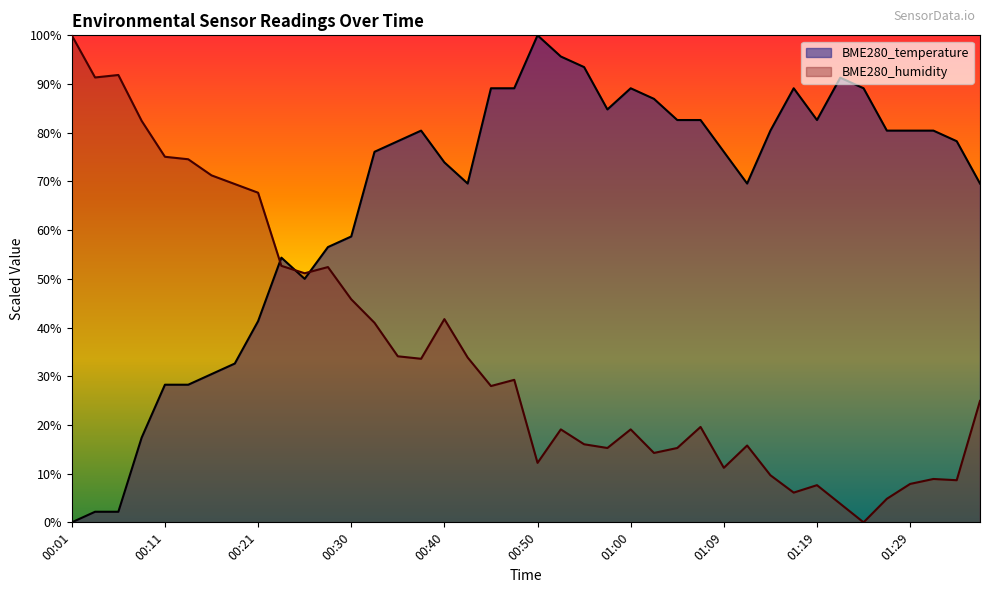

Is it true that BME280_temperature equals 41.3 at 00:21?

True